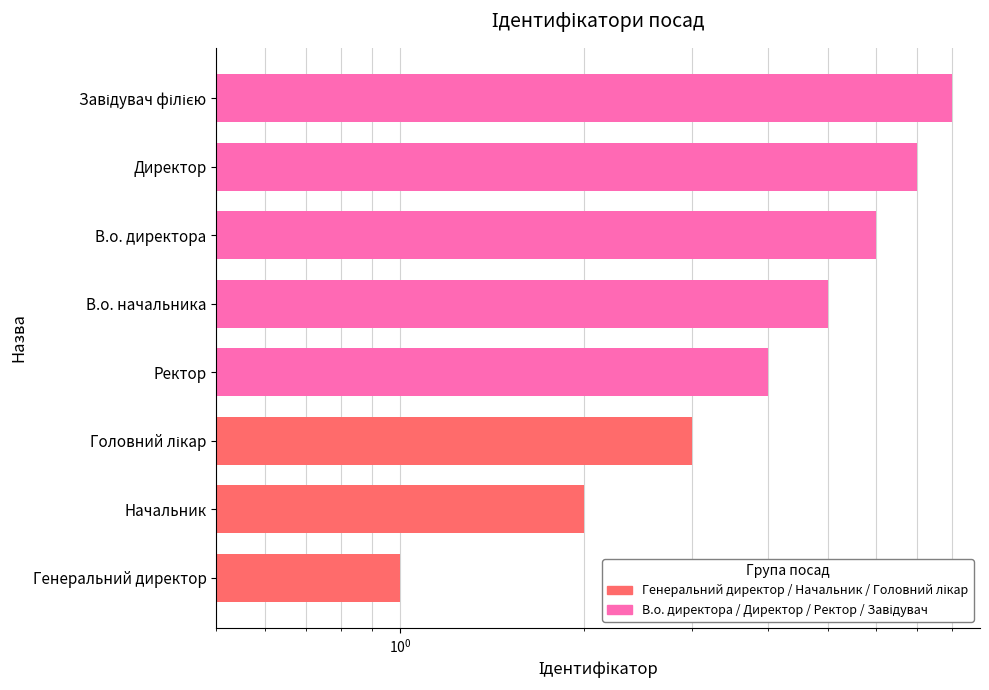

Count the number of values greater than 5.

3